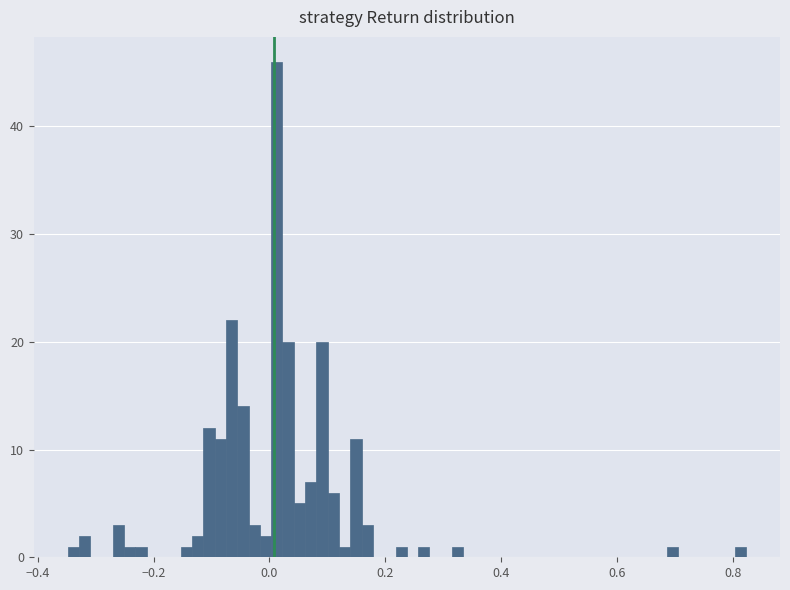

Read against the x-axis, roughly where is the centre of the tallest bar?

0.02